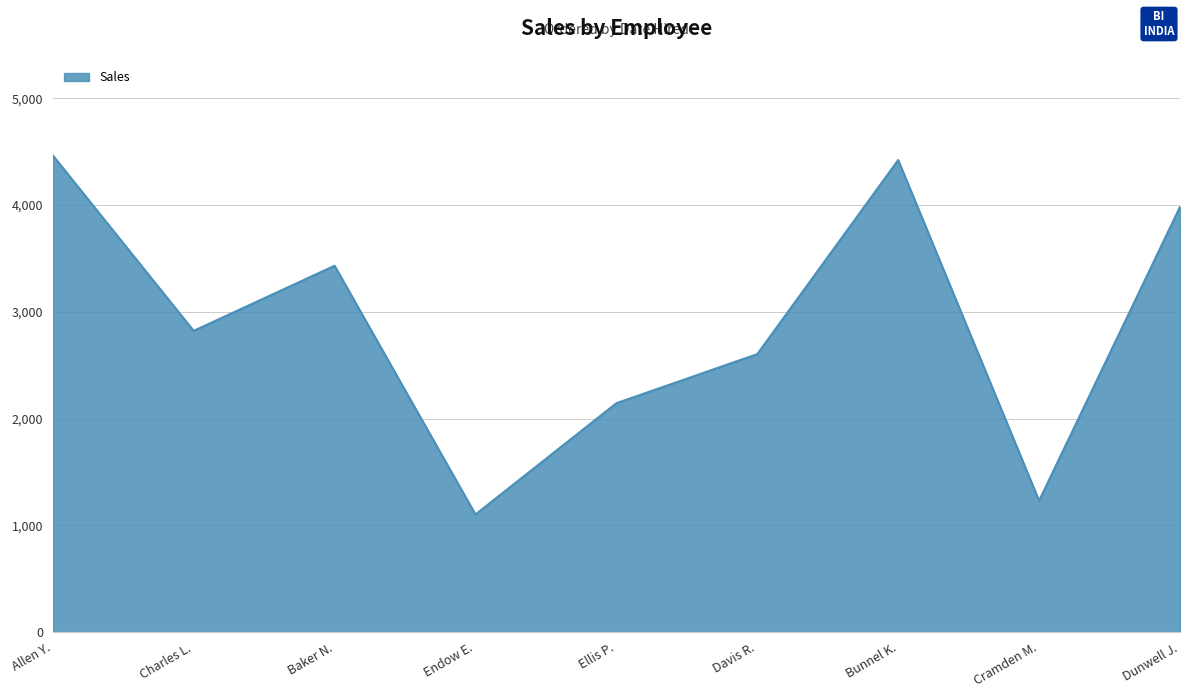

Does the chart have visible grid lines?

Yes